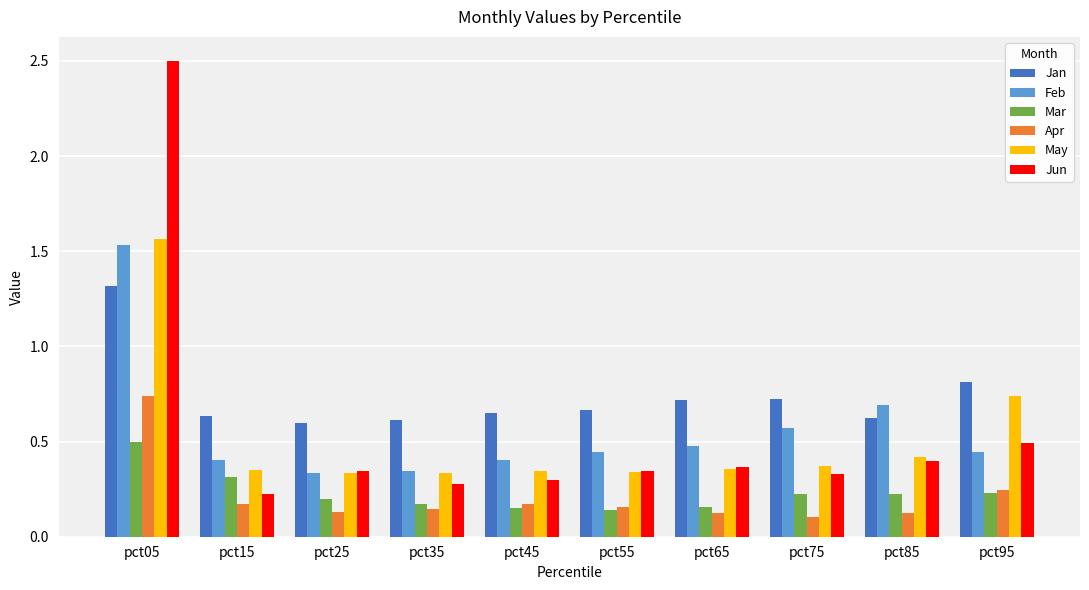

How many groups of bars are there?

10